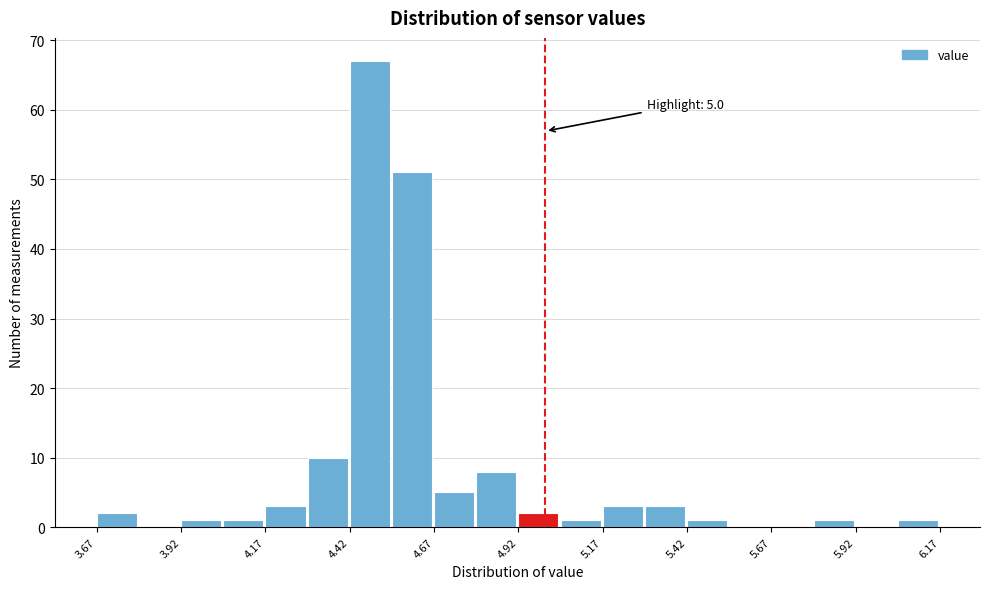

Around what value on the x-axis is the tallest bar? Give the approximate position of its centre, as read against the axis.

4.50